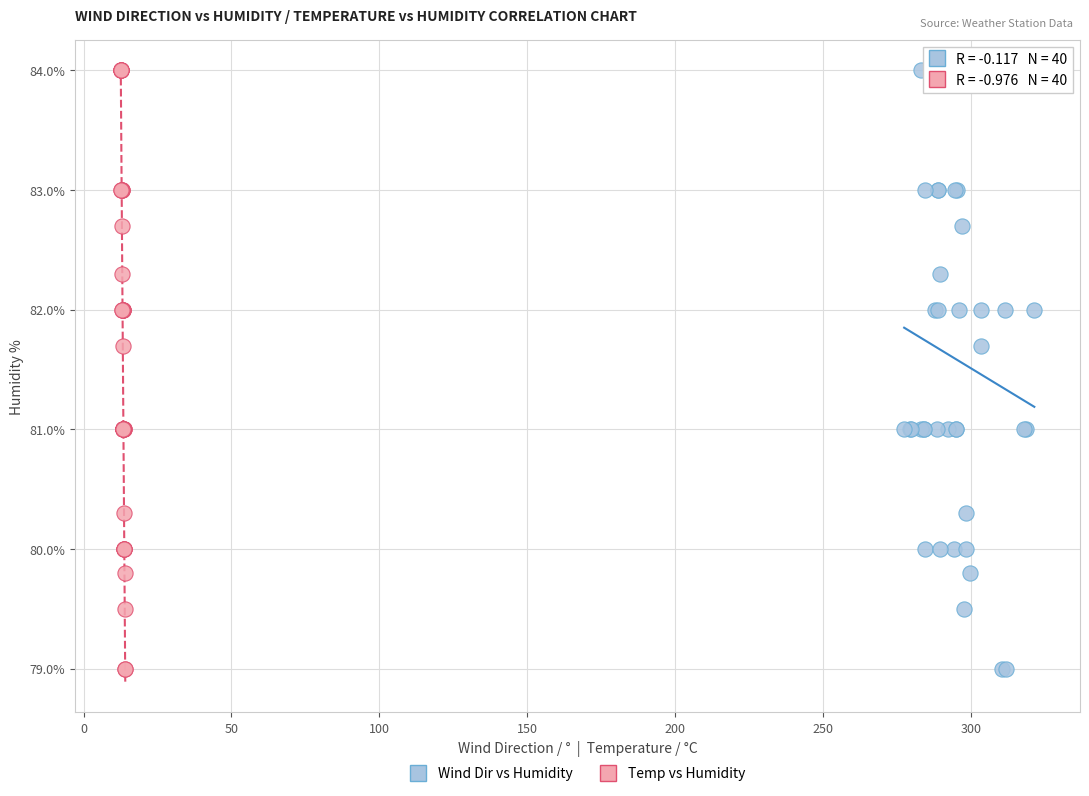

What are all the series names shown in the legend?

Wind Dir vs Humidity, Temp vs Humidity